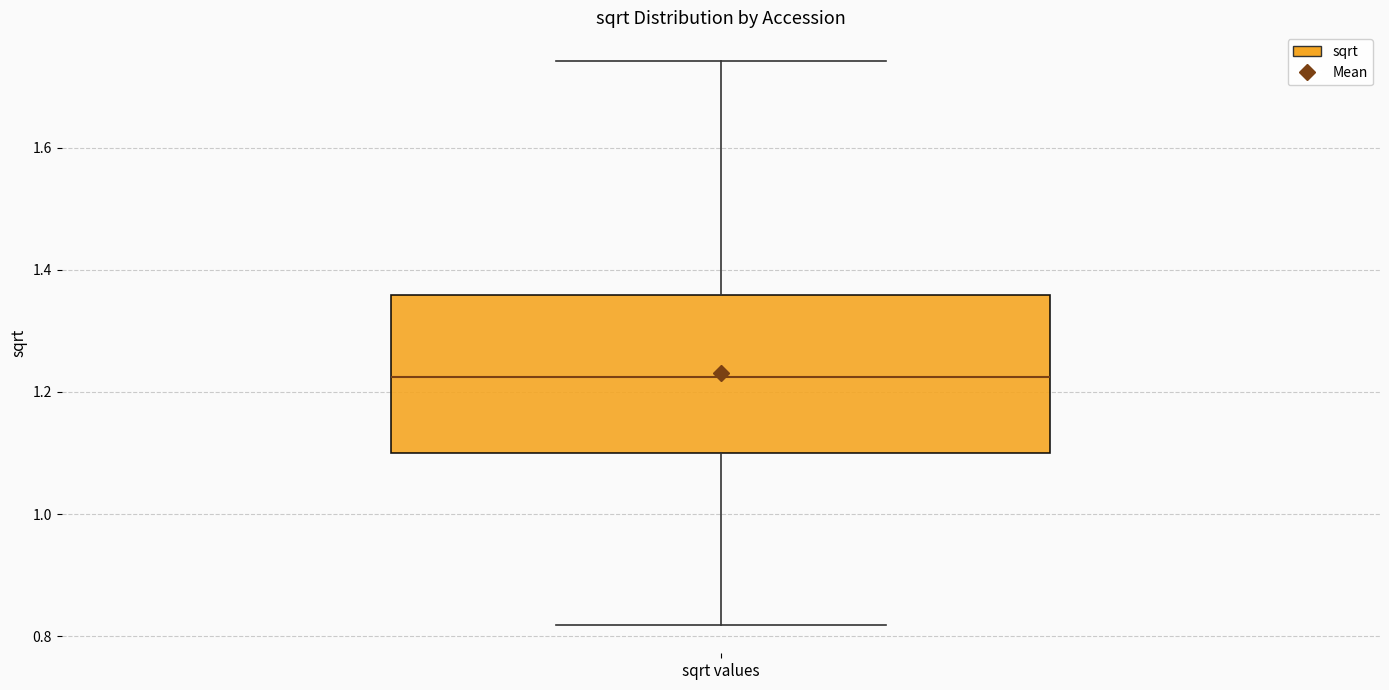

Where does the lower whisker of the box for sqrt values end on the y-axis? The values are not printed on the chart, so give them approximately, as read against the axis.

0.82